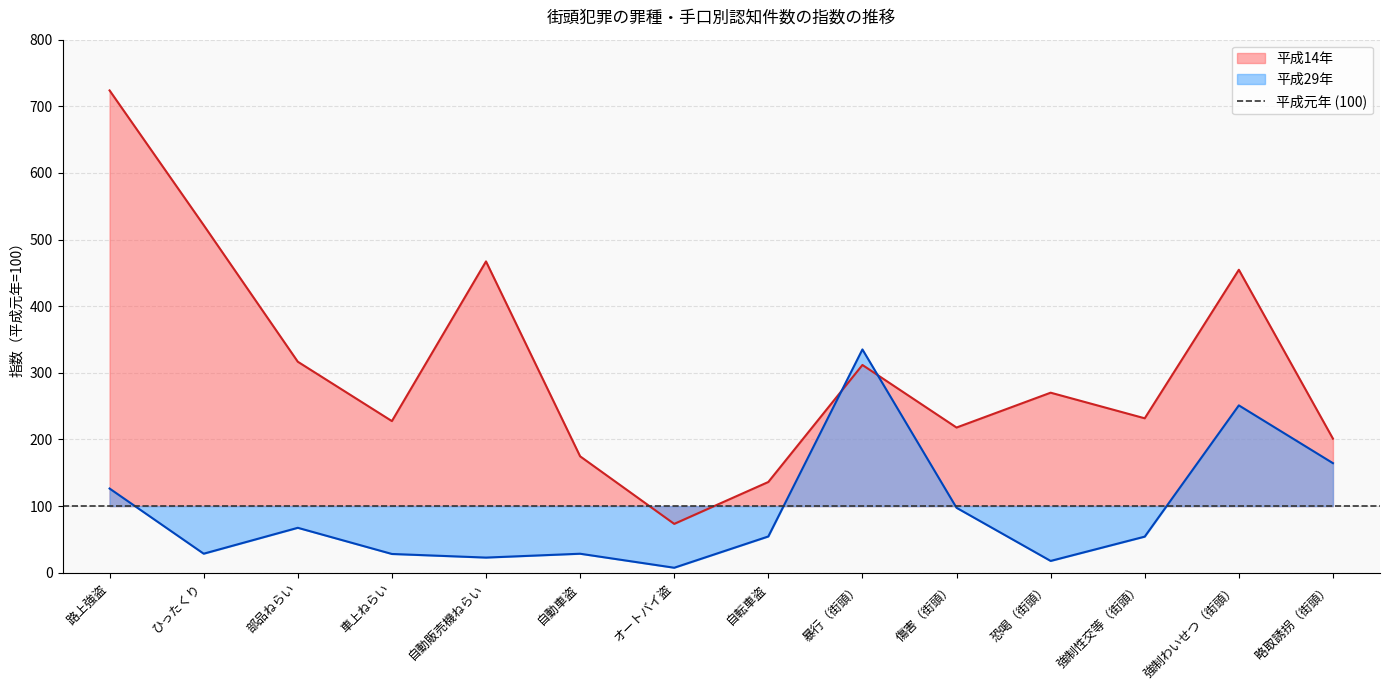

Rank the series at 自転車盗 from lowest to highest value.

平成29年, 平成14年